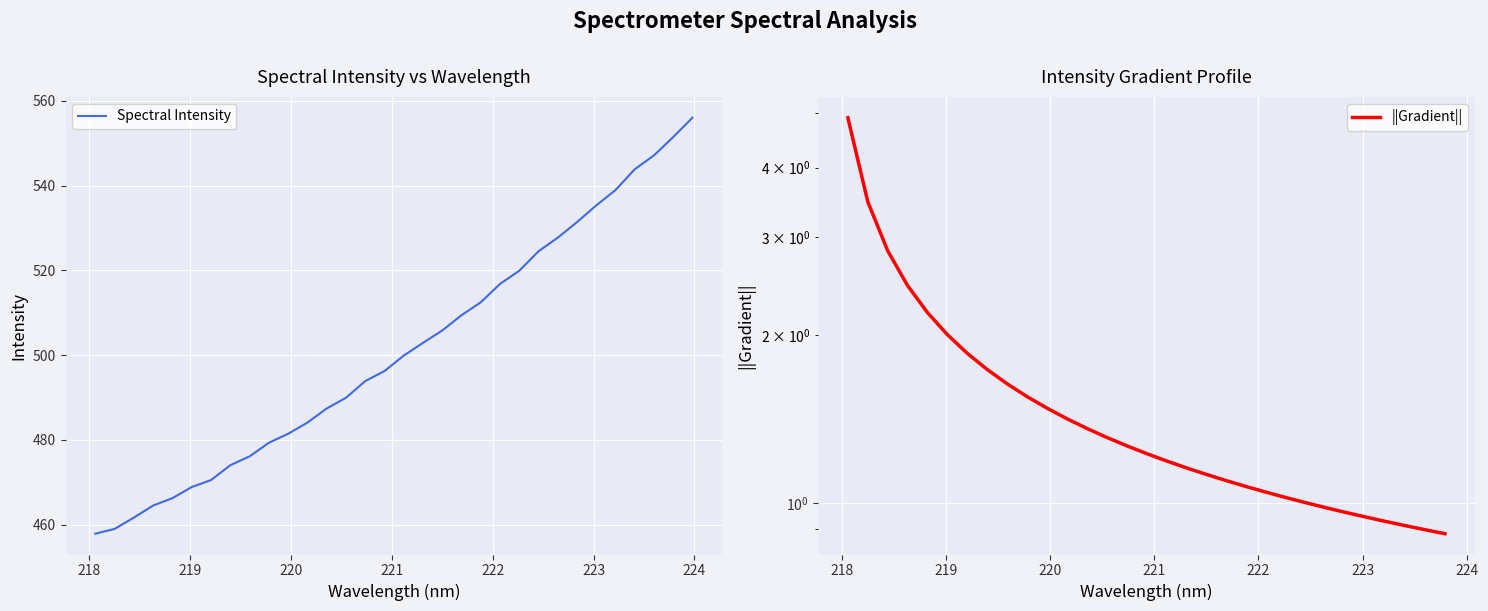

What is the greatest value displayed?

556.0